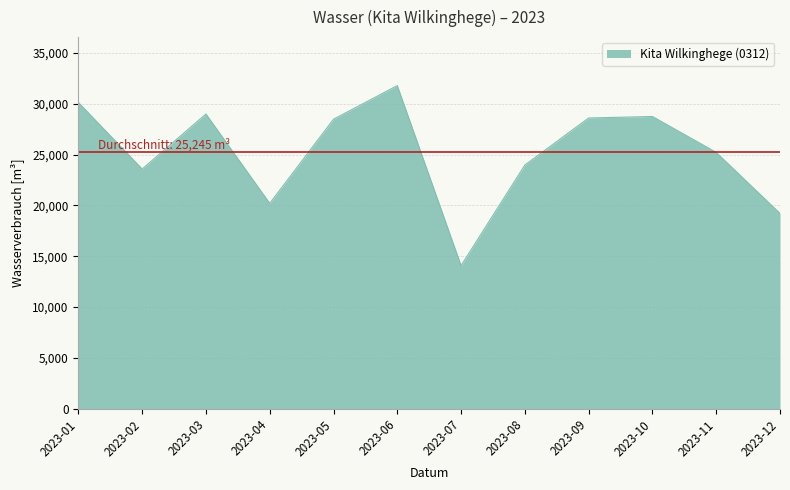

Does the chart have visible grid lines?

Yes